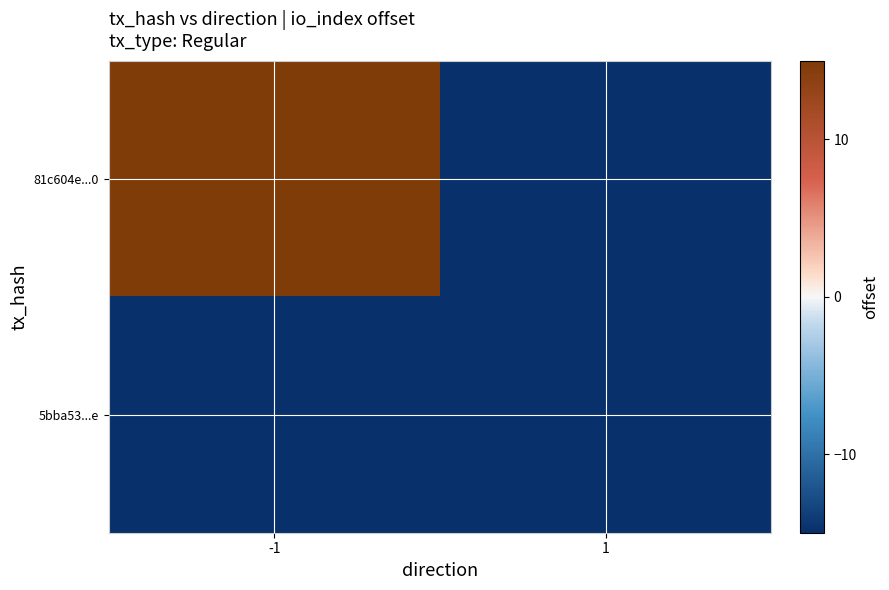

What is the total value across all series at -1?

-18